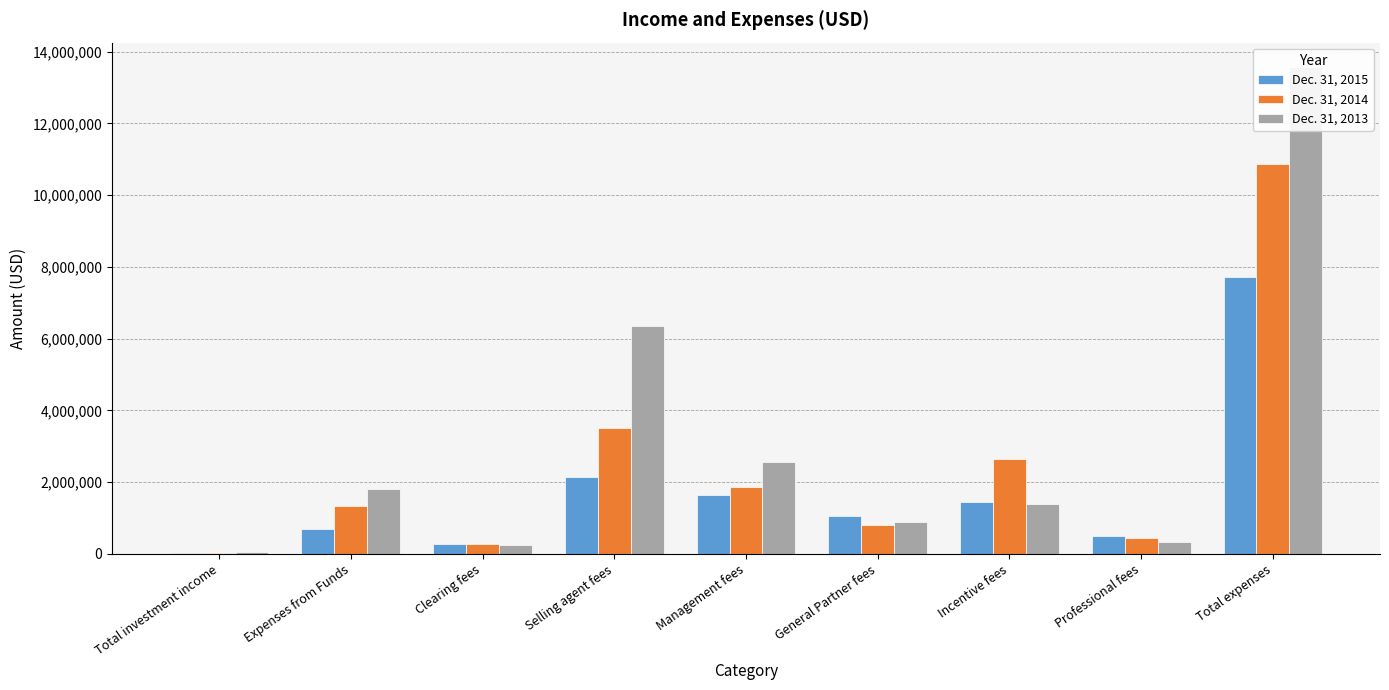

What is the label of the 7th bar from the left?

Incentive fees